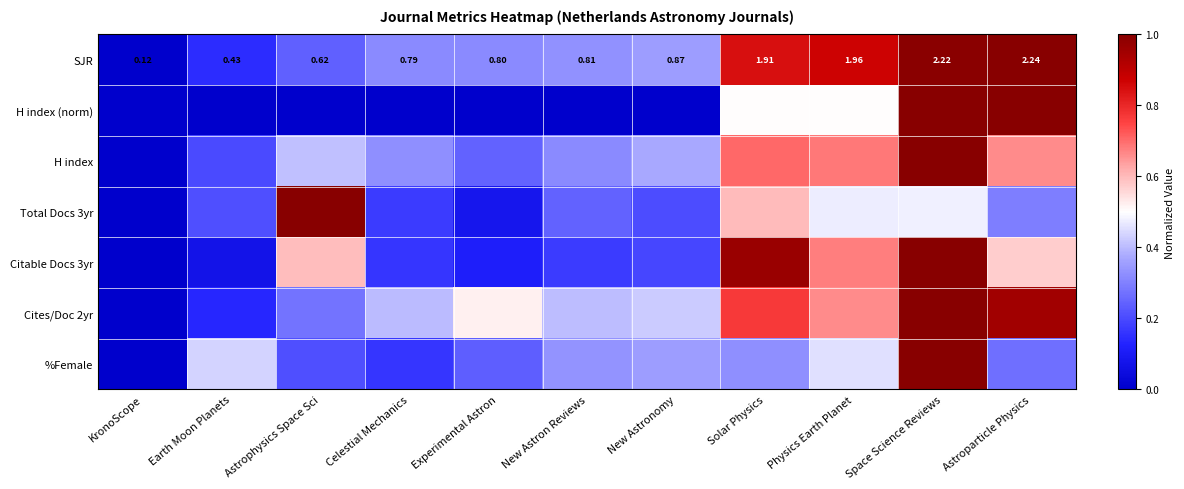

At which label does SJR reach its peak?

Astroparticle Physics